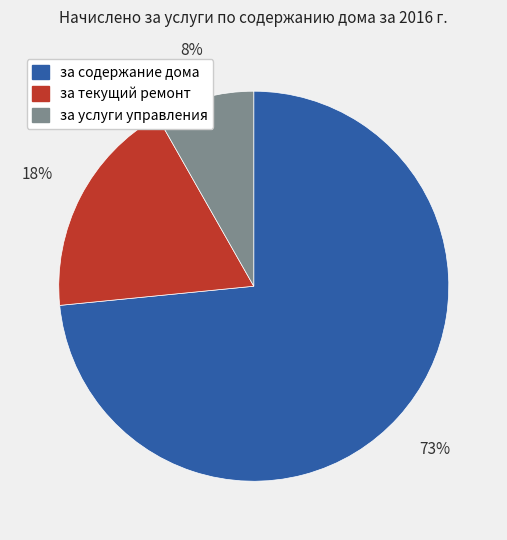

Is it true that за услуги управления is 8% of the pie?

True